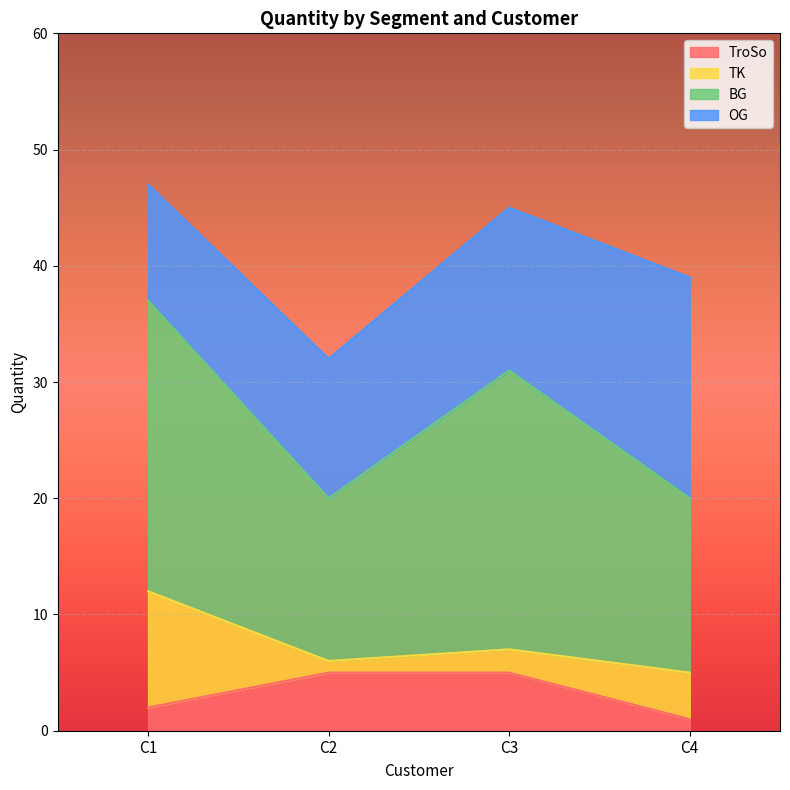

List the labels in order of OG value, largest first.

C4, C3, C2, C1